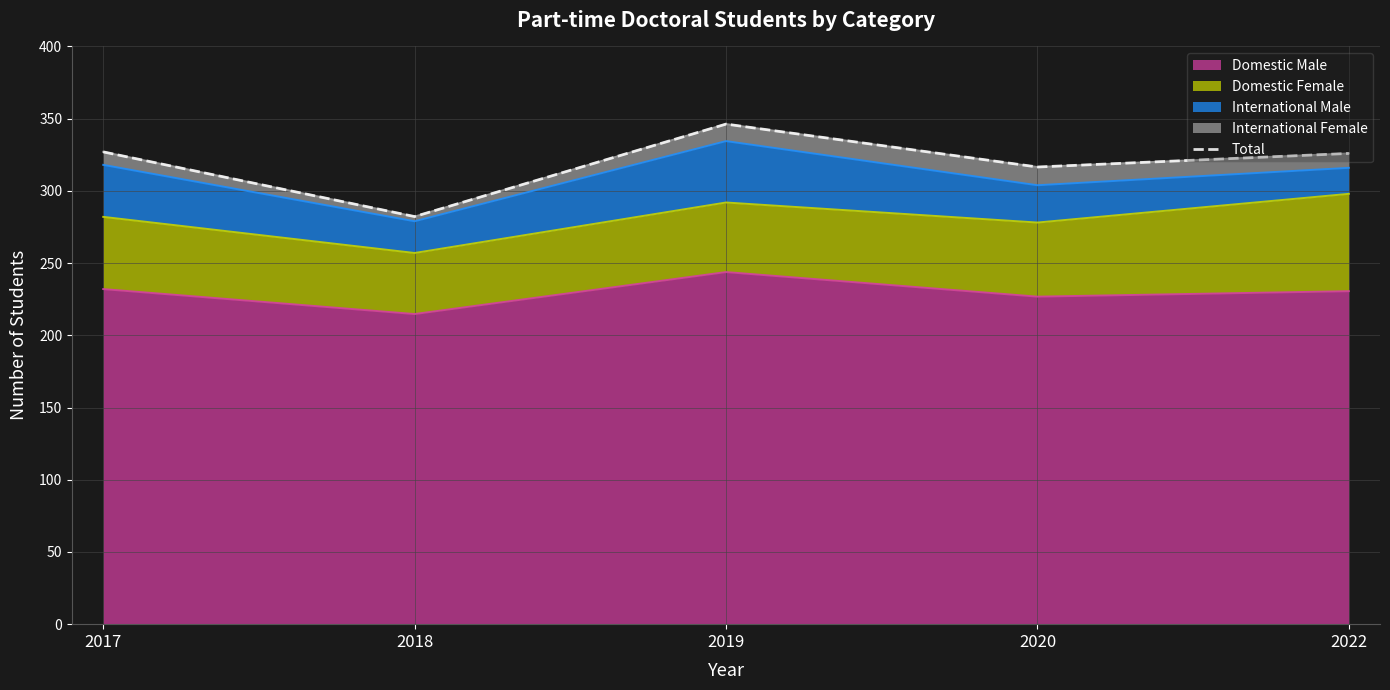

Which category has the lowest value across all series?

2018